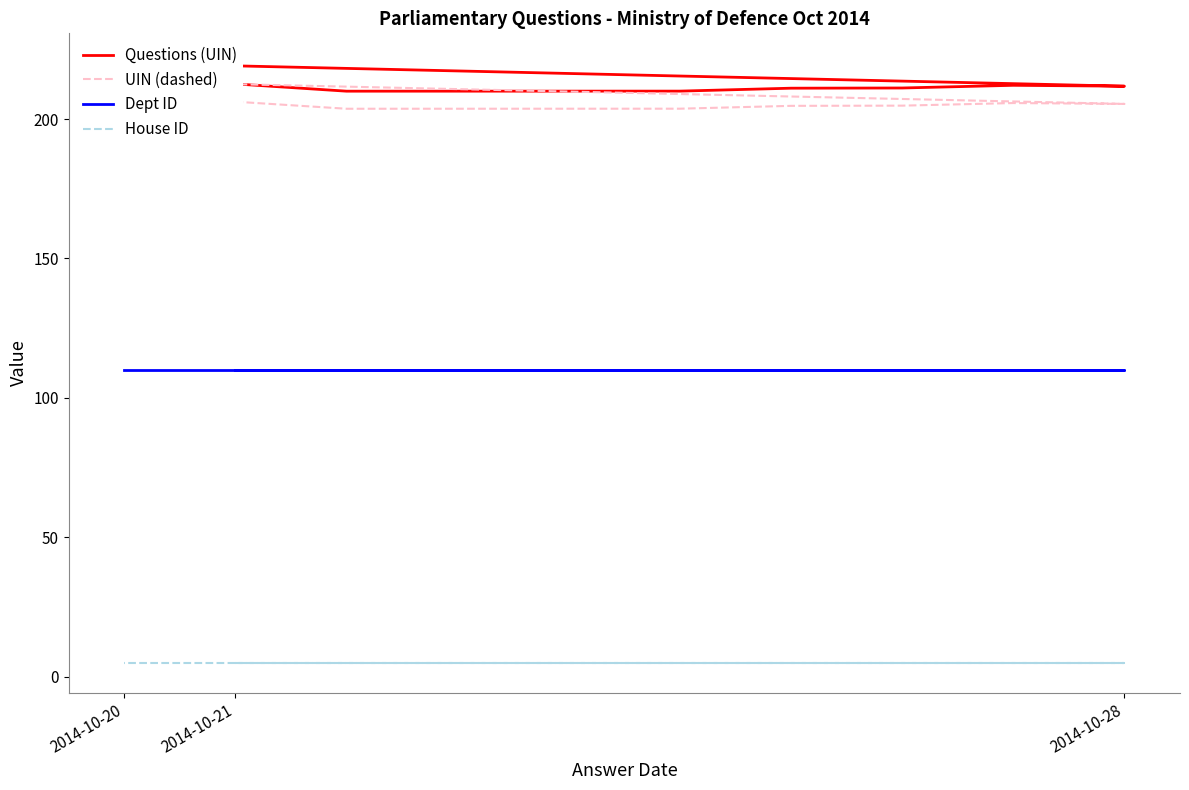

Reading left to right, extract all data points from this chart.

Questions (UIN): 212.6	210.0	210.0	210.0	210.0	211.1	211.1	212.1	211.8	220.0
UIN (dashed): 206.2	203.7	203.7	203.7	203.7	204.7	204.8	205.7	205.4	213.4
Dept ID: 110.0	110.0	110.0	110.0	110.0	110.0	110.0	110.0	110.0	110.0
House ID: 5.0	5.0	5.0	5.0	5.0	5.0	5.0	5.0	5.0	5.0